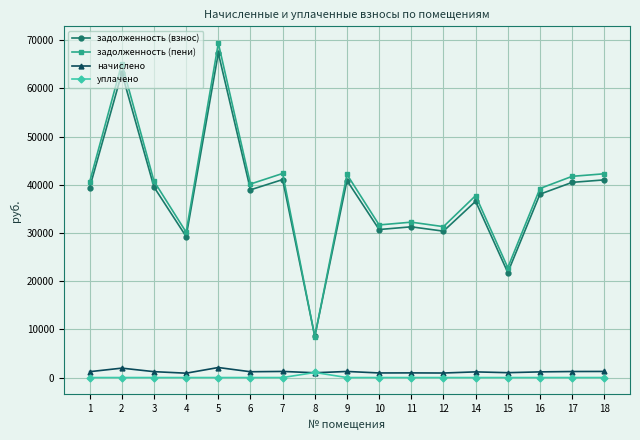

Is it true that начислено equals 2079.7 at 5?

True